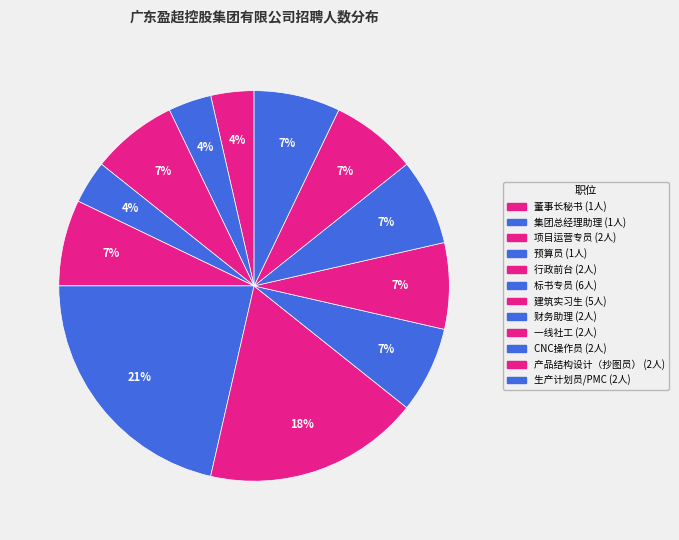

How many slices are in this pie chart?

12